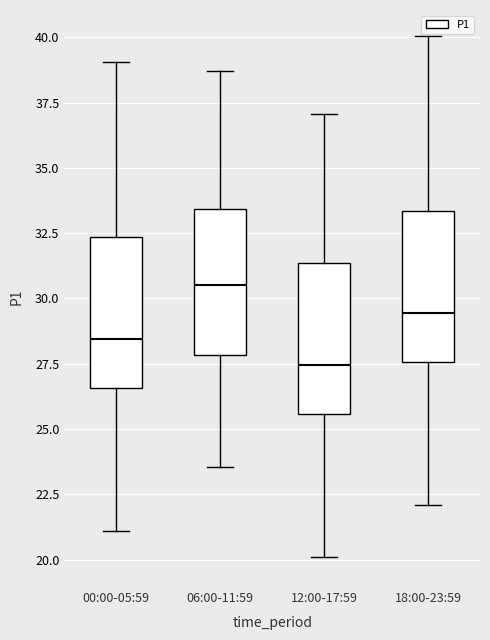

Reading left to right, transcribe this box plot: for each box, give where its median line is, the range the box spans, and where its two whiskers end, as read against the y-axis. The values are not printed on the chart, so give them approximately, as read against the axis.

00:00-05:59: median 28.5, box 26.5 to 32.5, whiskers 21.0 to 39.0
06:00-11:59: median 30.5, box 28.0 to 33.5, whiskers 23.5 to 38.5
12:00-17:59: median 27.5, box 25.5 to 31.5, whiskers 20.0 to 37.0
18:00-23:59: median 29.5, box 27.5 to 33.5, whiskers 22.0 to 40.0